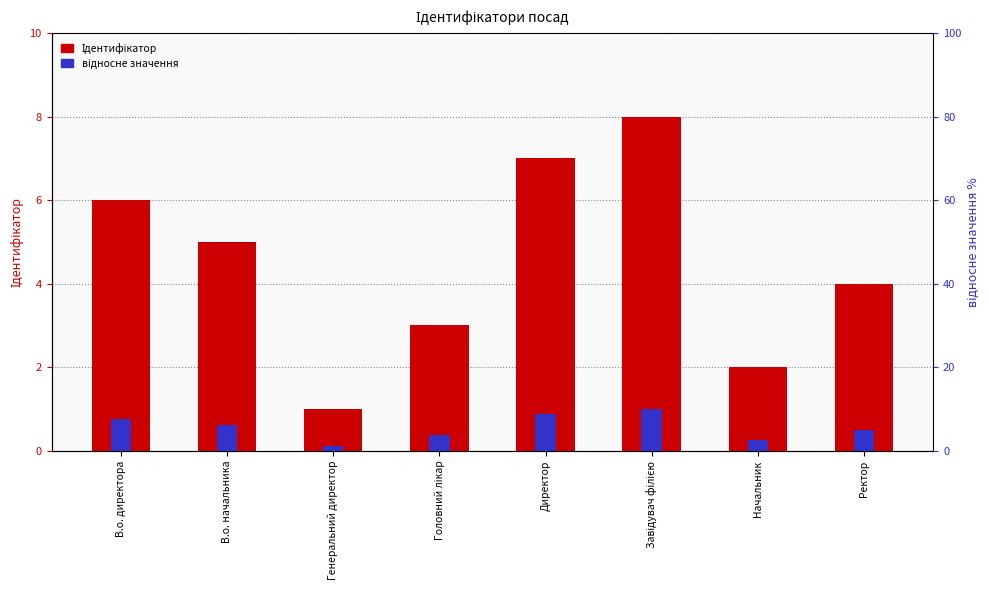

Is the value of Ідентифікатор at Генеральний директор greater than the value of відносне значення at Завідувач філією?

No